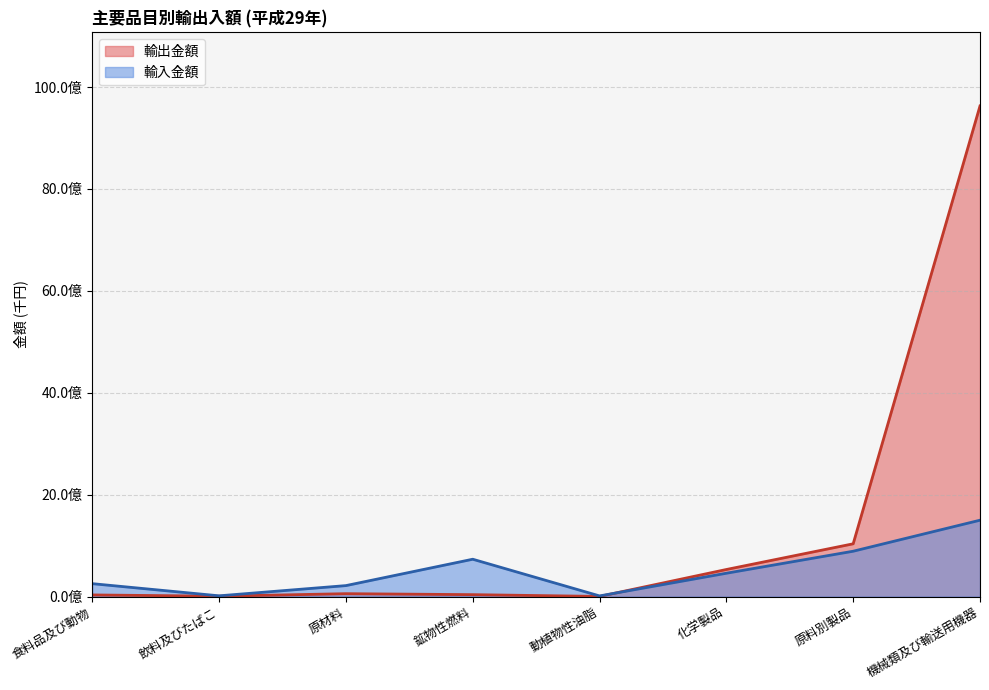

How many values in the 輸入金額 series exceed 457143057?

3